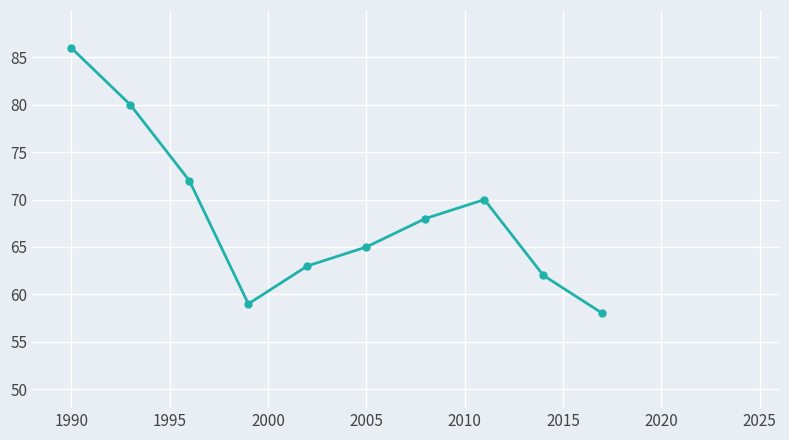

How many interior local peaks (higher than both neighbors) does the data have?

1